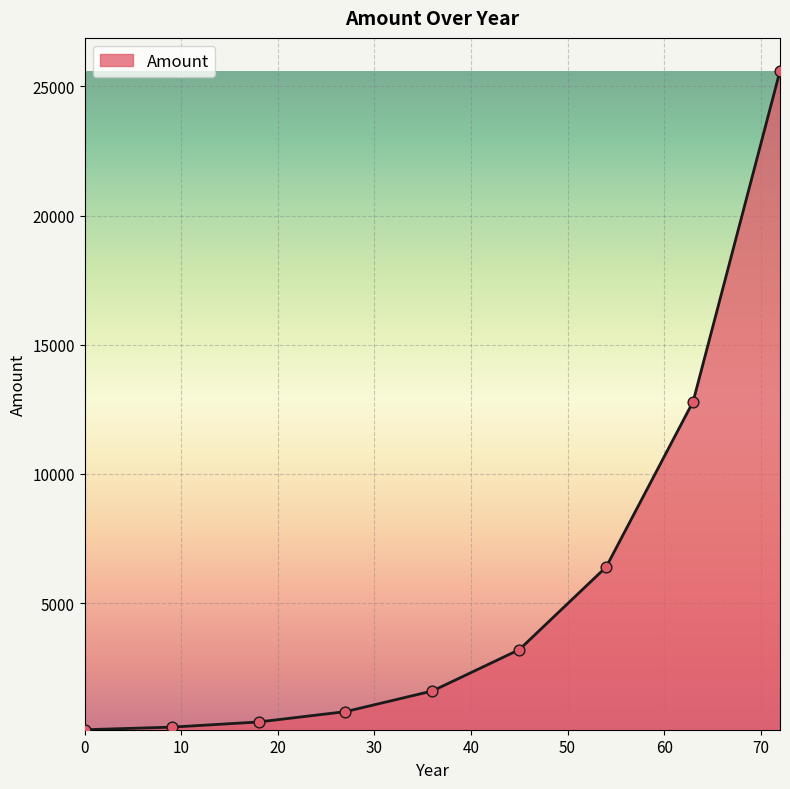

What is the difference between the maximum and minimum values?

25500